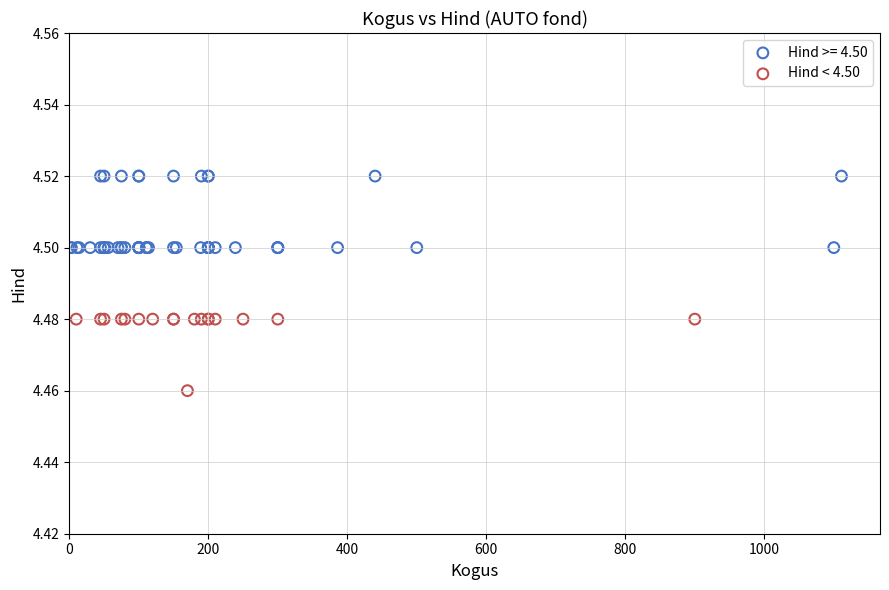

Which series contains the lowest Y value?

Hind < 4.50